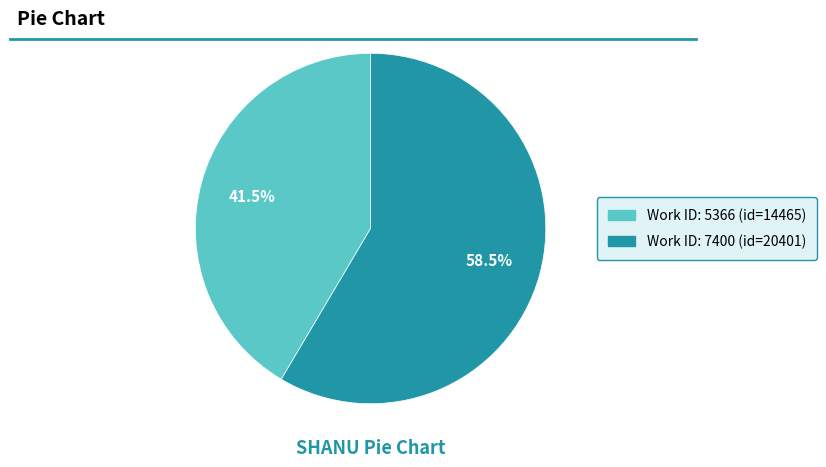

Is there any slice that represents more than half of the pie?

Yes